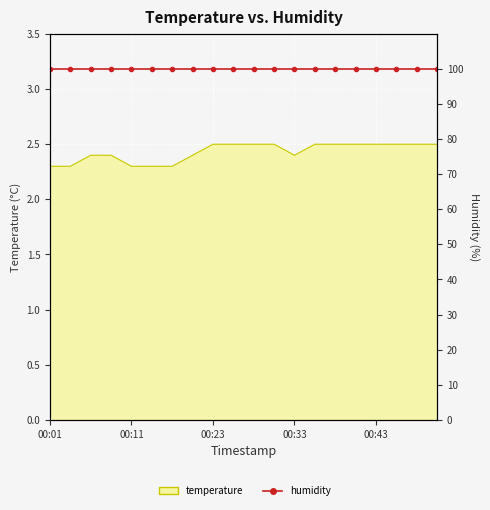

Approximately how many times larger is the value at 00:28 compared to 00:03?

1.1